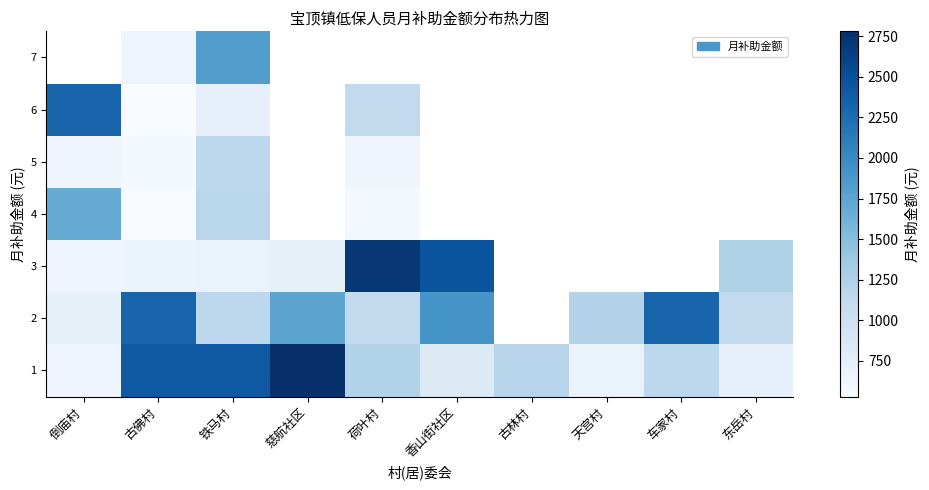

At which category is the sum across all series the highest?

铁马村